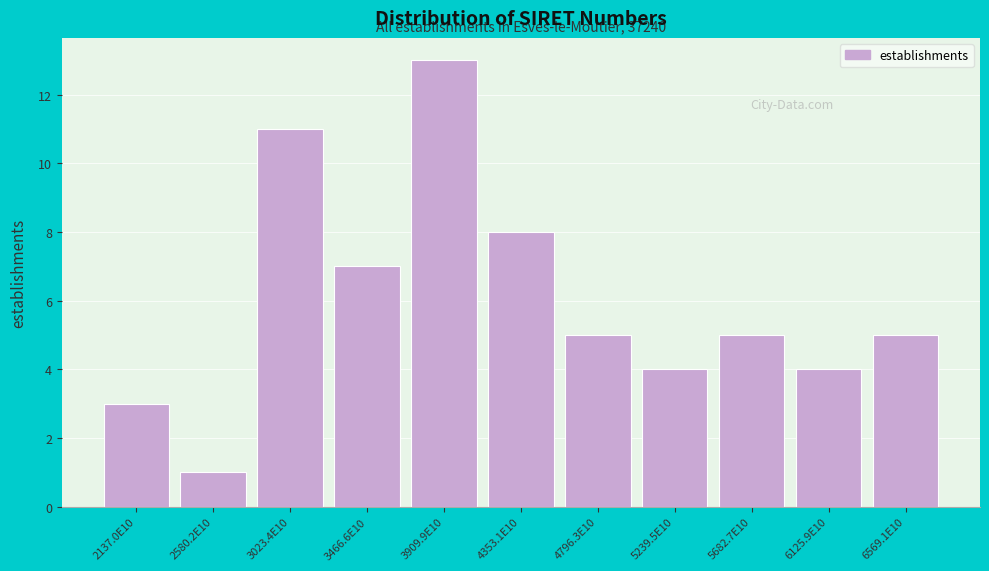

Reading left to right, what are all the values shown in this chart?

3	1	11	7	13	8	5	4	5	4	5